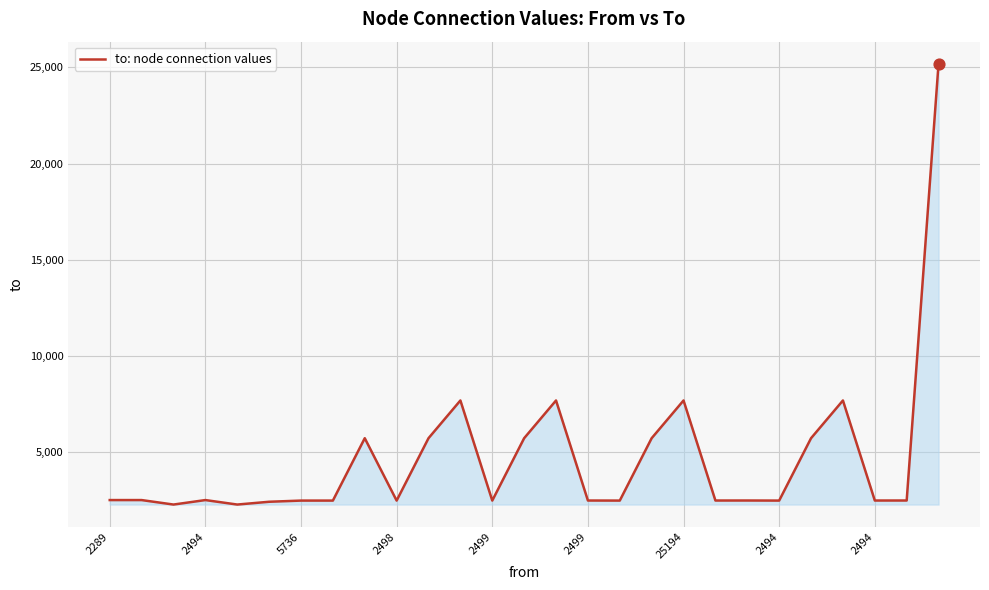

What is the minimum value shown in the chart?

2289